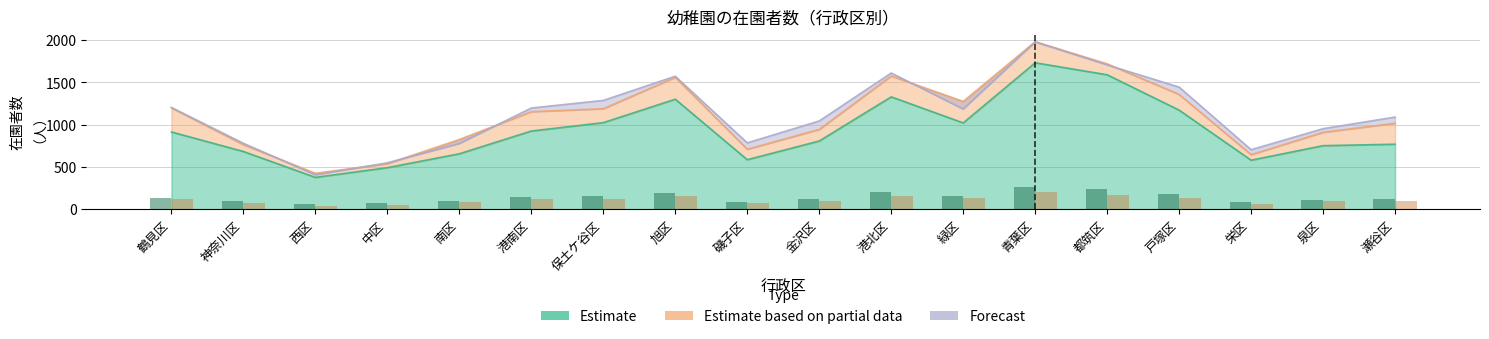

True or false: Forecast has a value of 784 at 磯子区.

True